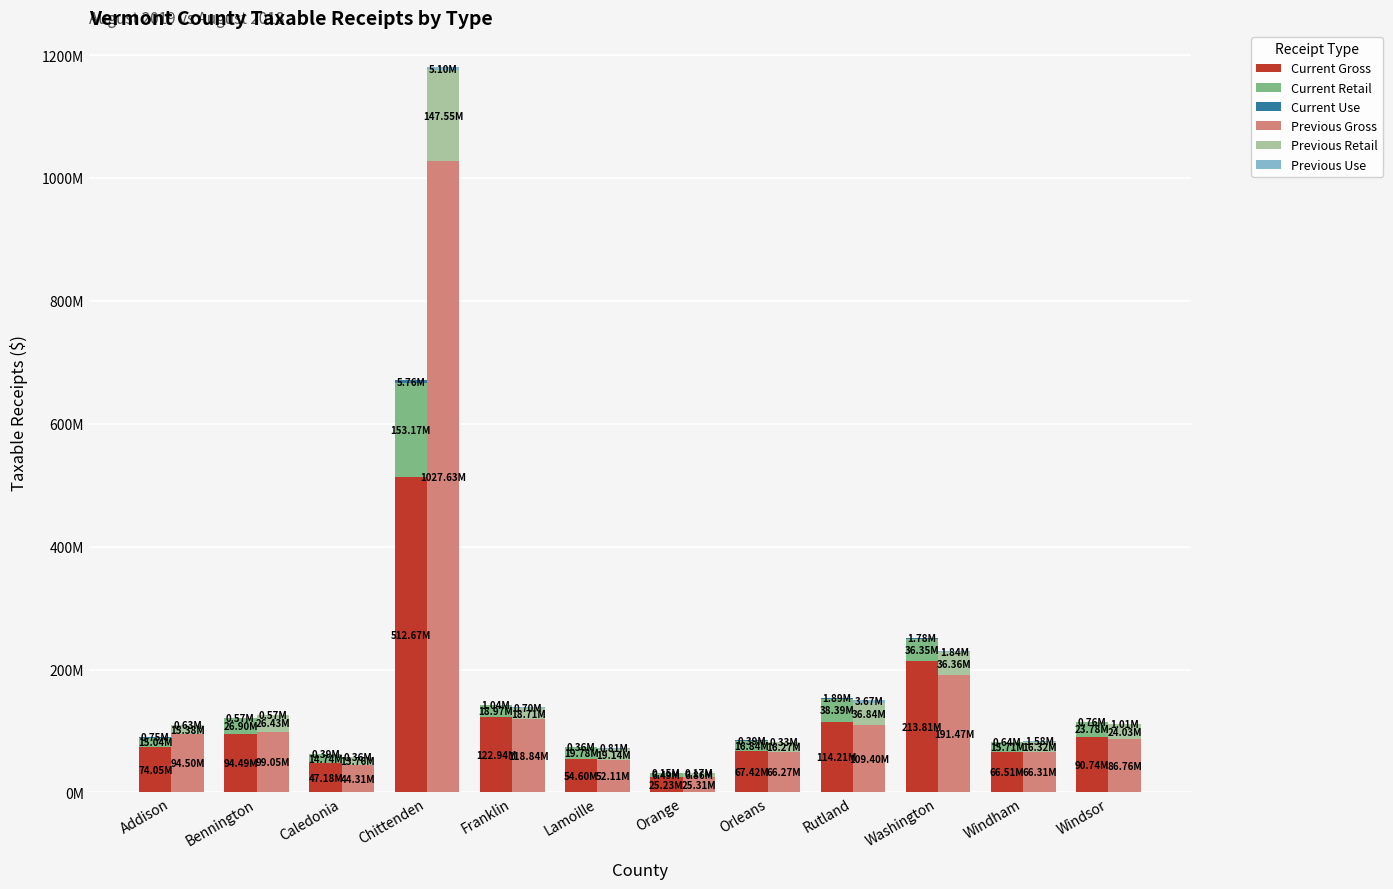

The Previous Gross series shows 94502256.2 at Addison. True or false?

True